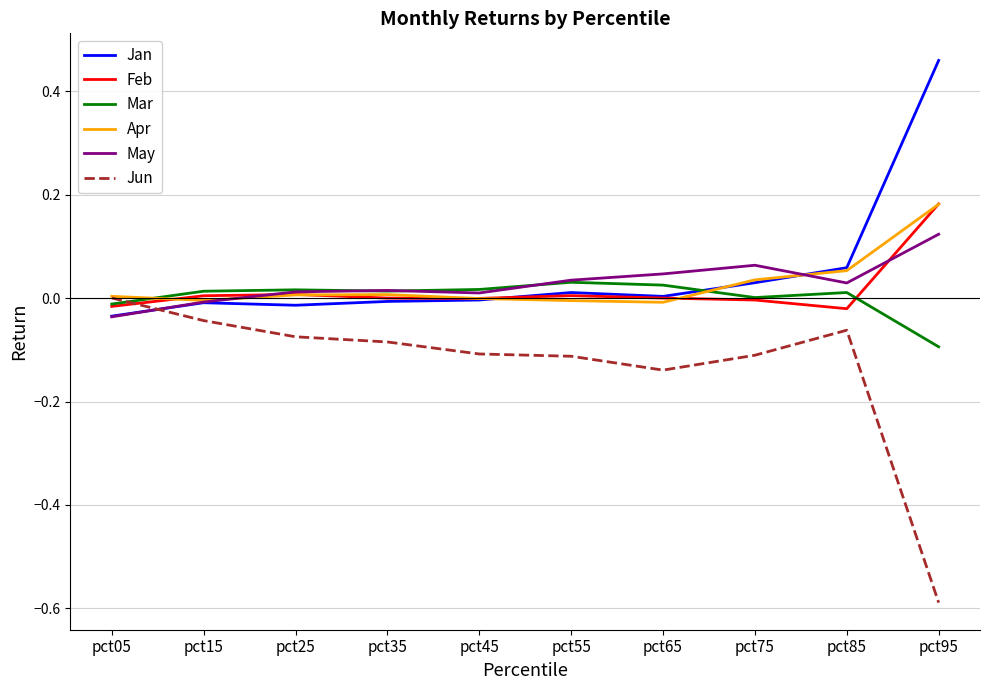

The Jan series shows 0.0 at pct85. True or false?

False